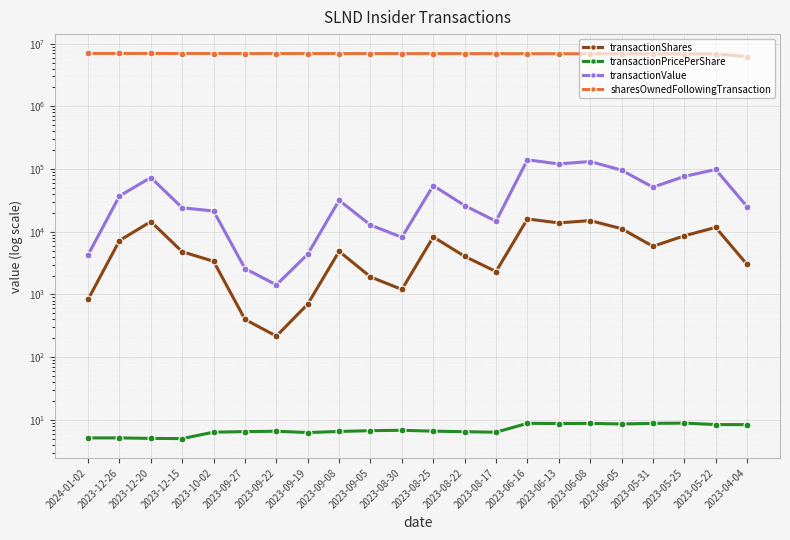

What position from the right is 2023-09-27?

17